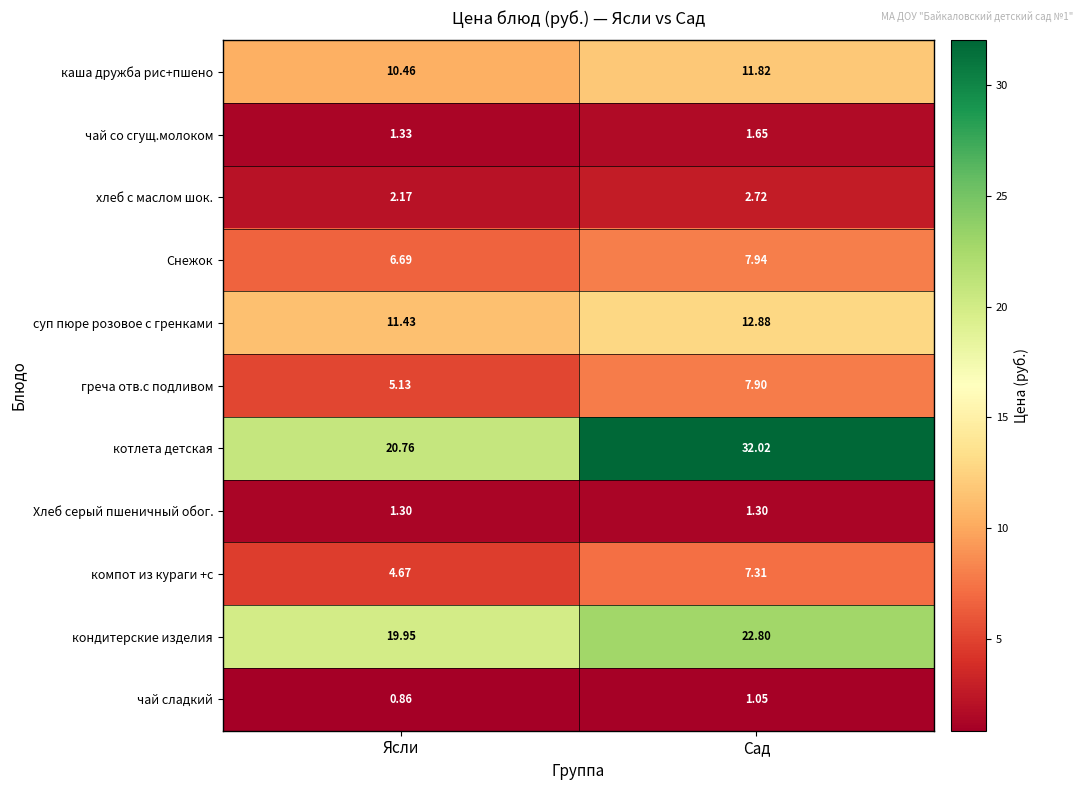

Which label corresponds to the largest value in the chart?

Сад